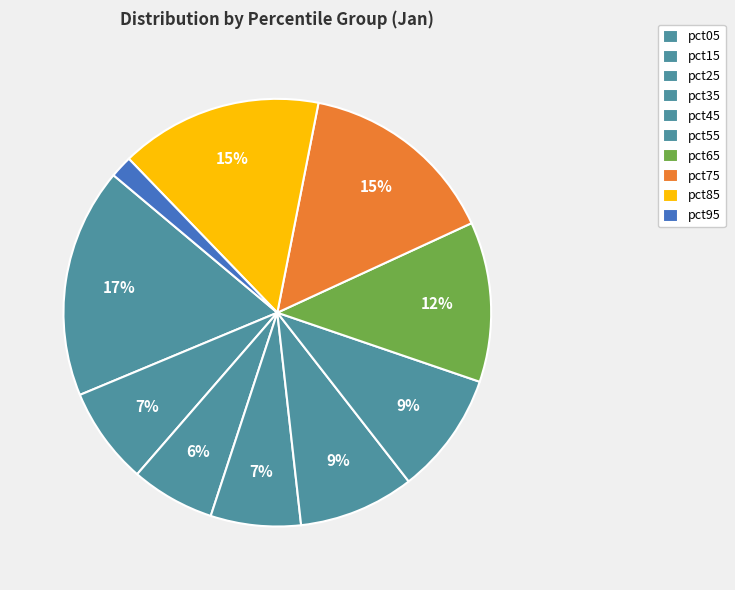

How many segments does this pie chart have?

10